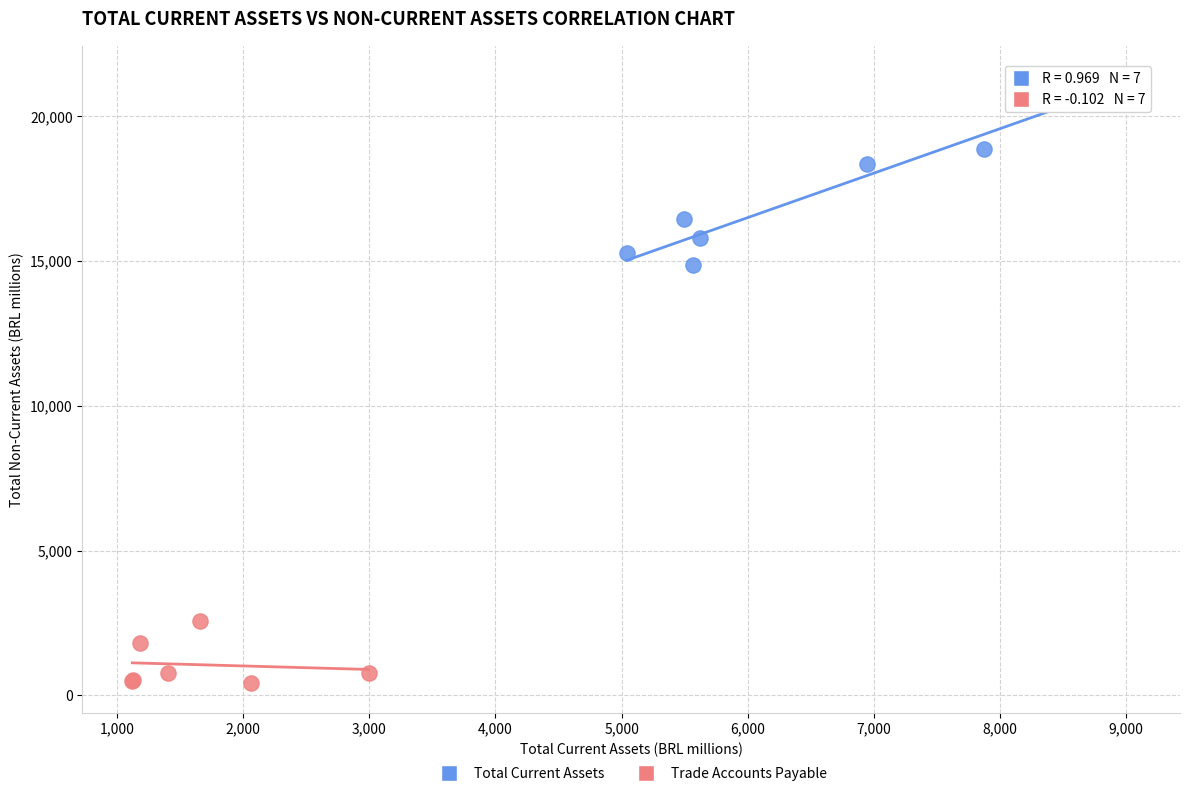

Which series reaches the minimum Y coordinate?

Trade Accounts Payable